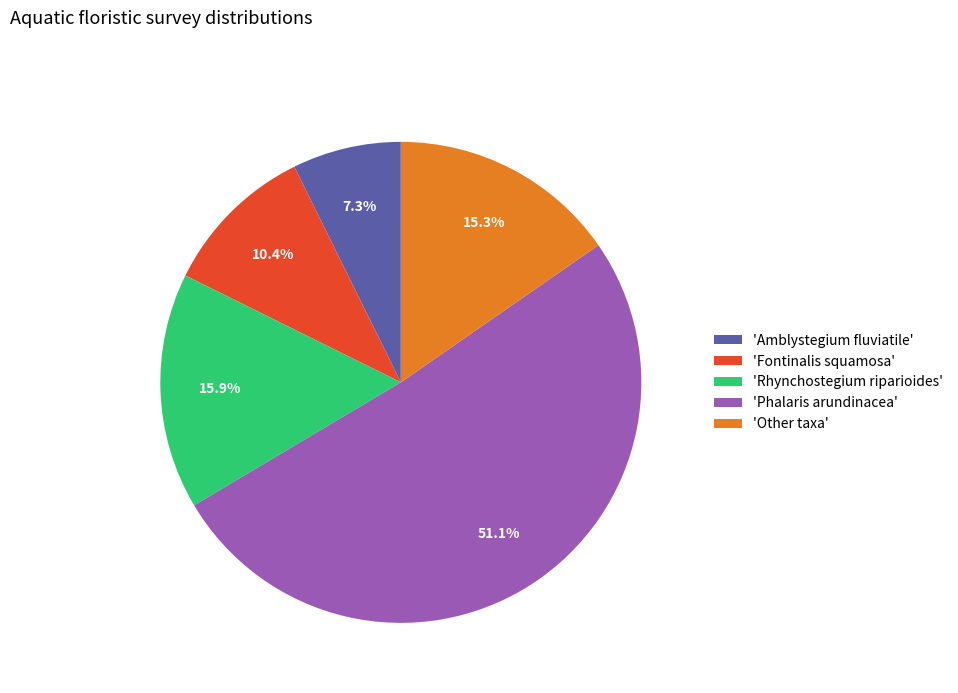

Does 'Phalaris arundinacea' account for over 50% of the chart?

Yes